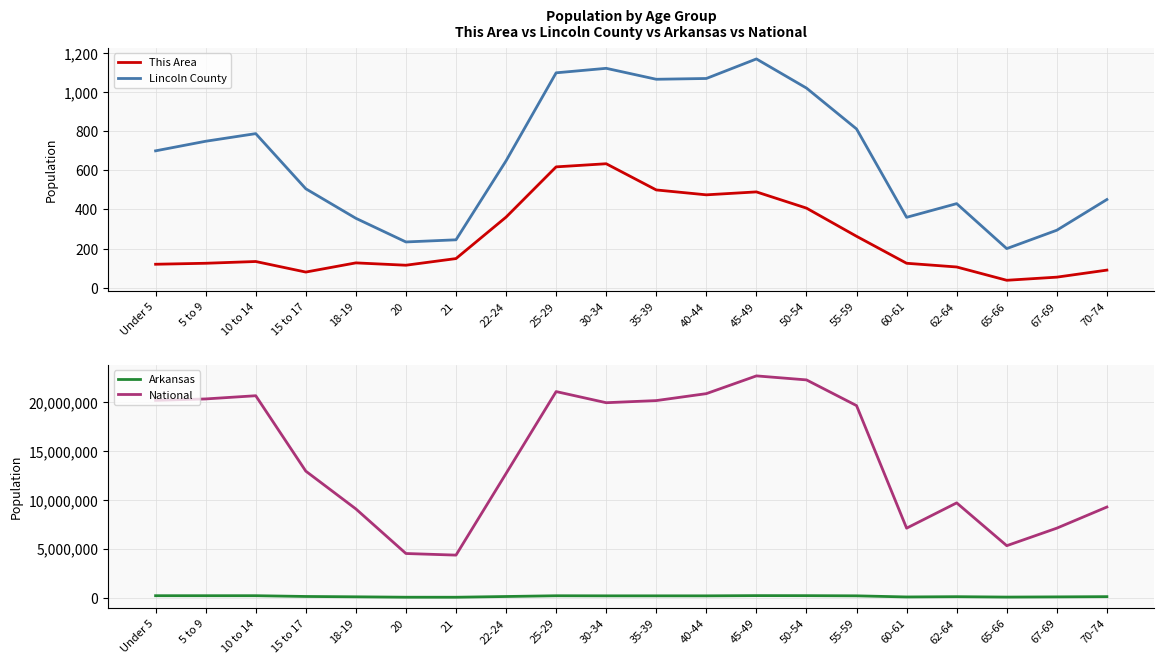

Reading right to left, transcribe all the data shown in this chart.

This Area: 90	54	38	106	125	263	407	490	475	500	634	618	361	149	115	127	80	134	125	120
Lincoln County: 451	294	200	430	360	812	1021	1170	1070	1066	1122	1099	649	245	234	355	506	788	749	700
Arkansas: 101235	76648	56719	97542	69489	183960	201722	205544	182594	183614	183739	192153	116110	40770	42770	84455	119350	197559	196877	197689
National: 9278166	7115361	5319902	9704197	7113727	19664805	22298125	22708591	20890964	20179642	19962099	21101849	12712576	4354294	4519129	9086089	12954254	20677194	20348657	20201362